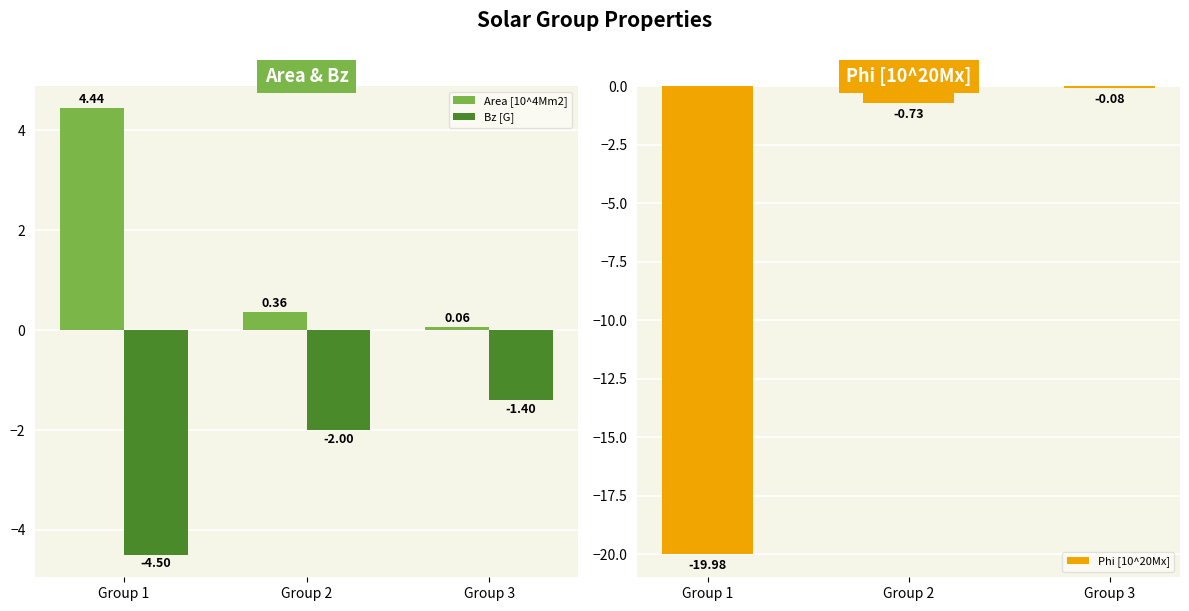

Reading right to left, extract all data points from this chart.

Area [10^4Mm2]: Group 3=0.1	Group 2=0.4	Group 1=4.4
Bz [G]: Group 3=-1.4	Group 2=-2.0	Group 1=-4.5
Phi [10^20Mx]: Group 3=-0.1	Group 2=-0.7	Group 1=-20.0